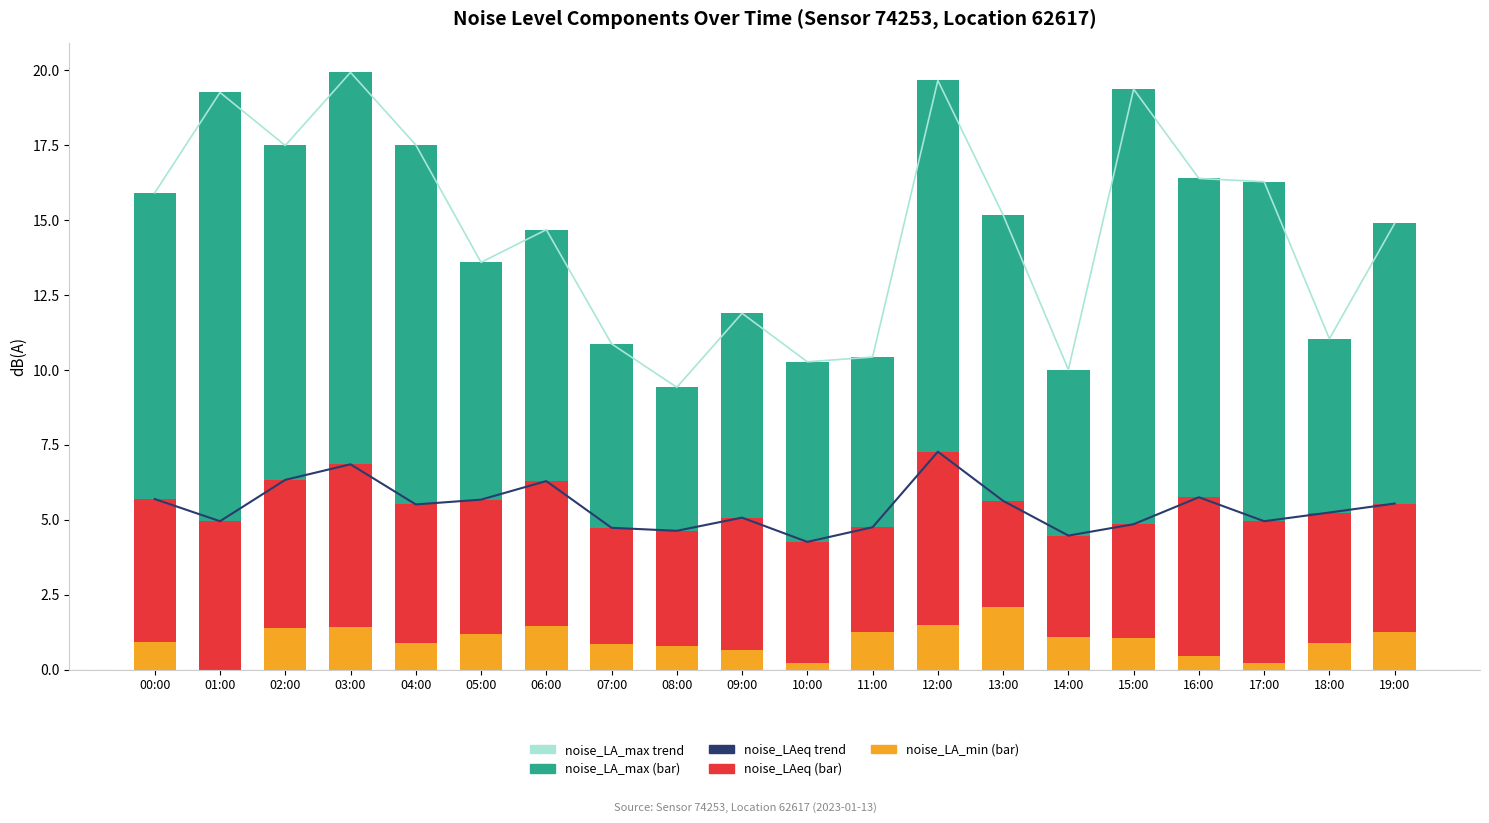

What is the average value of the noise_LAeq series?

4.4